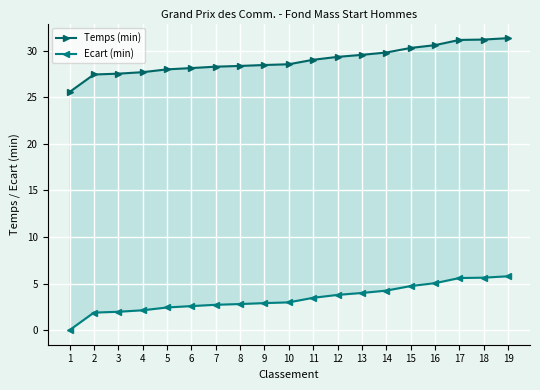

Between 3 and 11, which series saw the biggest shift?

Ecart (min)